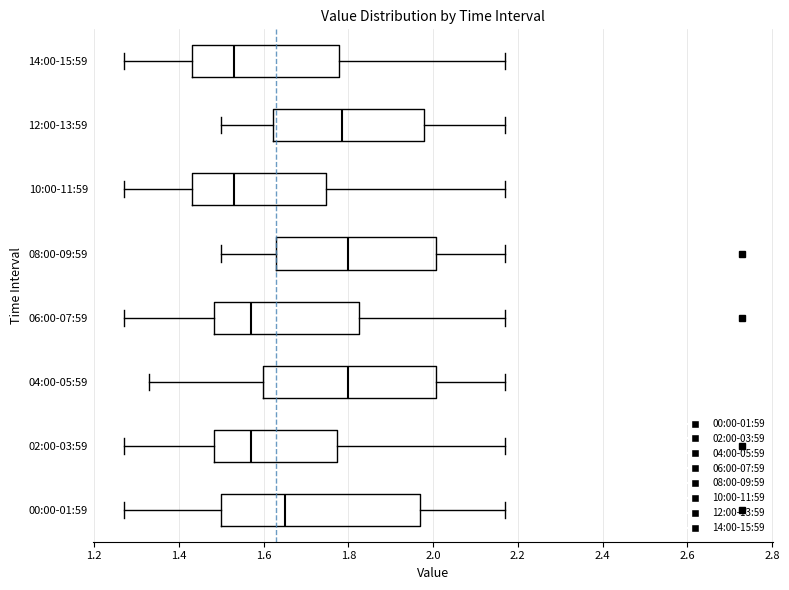

Comparing the boxes themselves (not the whiskers), which one is the widest?

00:00-01:59